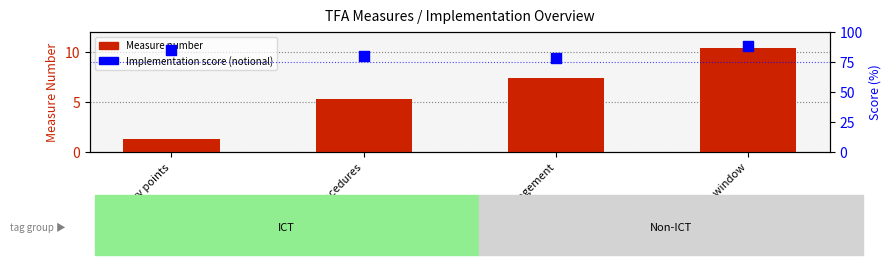

Which series reaches the minimum Y coordinate?

Measure number